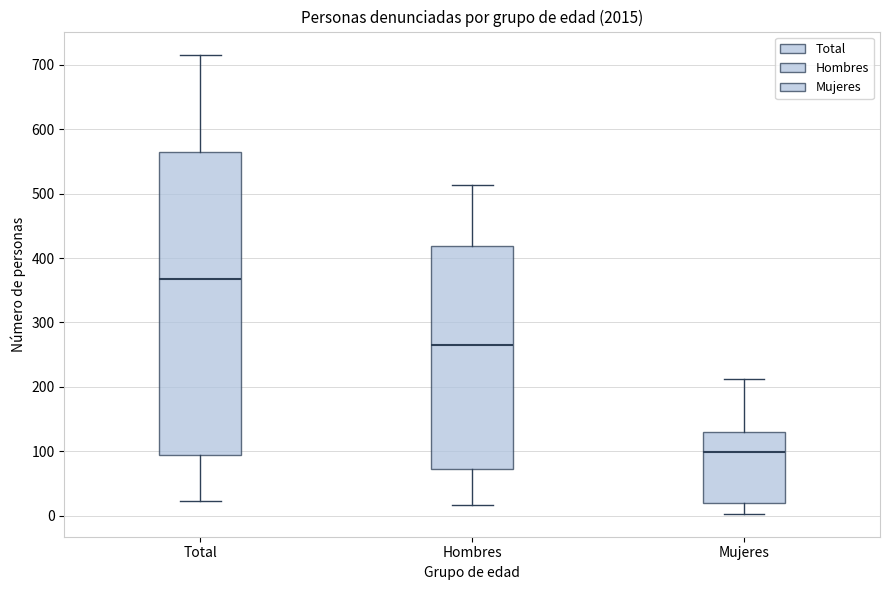

Reading left to right, transcribe this box plot: for each box, give where its median line is, the range the box spans, and where its two whiskers end, as read against the y-axis. The values are not printed on the chart, so give them approximately, as read against the axis.

Total: median 370, box 90 to 570, whiskers 20 to 720
Hombres: median 270, box 70 to 420, whiskers 20 to 510
Mujeres: median 100, box 20 to 130, whiskers 0 to 210